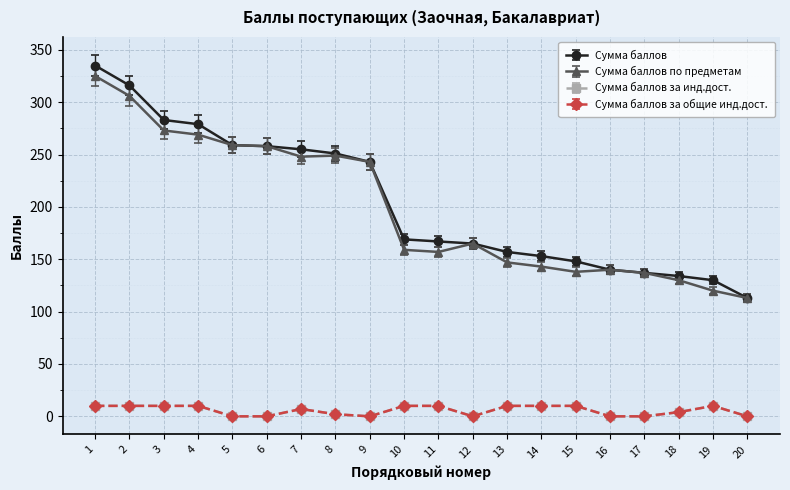

Reading left to right, transcribe all the data shown in this chart.

Сумма баллов: 335.0	316.0	283.0	279.0	259.0	258.0	255.0	251.0	243.0	169.0	167.0	165.0	157.0	153.0	148.0	140.0	137.0	134.0	130.0	113.0
Сумма баллов по предметам: 325.0	306.0	273.0	269.0	259.0	258.0	248.0	249.0	243.0	159.0	157.0	165.0	147.0	143.0	138.0	140.0	137.0	130.0	120.0	113.0
Сумма баллов за инд.дост.: 10.0	10.0	10.0	10.0	0.0	0.0	7.0	2.0	0.0	10.0	10.0	0.0	10.0	10.0	10.0	0.0	0.0	4.0	10.0	0.0
Сумма баллов за общие инд.дост.: 9.7	9.7	9.7	9.7	0.0	0.0	6.8	1.9	0.0	9.7	9.7	0.0	9.7	9.7	9.7	0.0	0.0	3.9	9.7	0.0